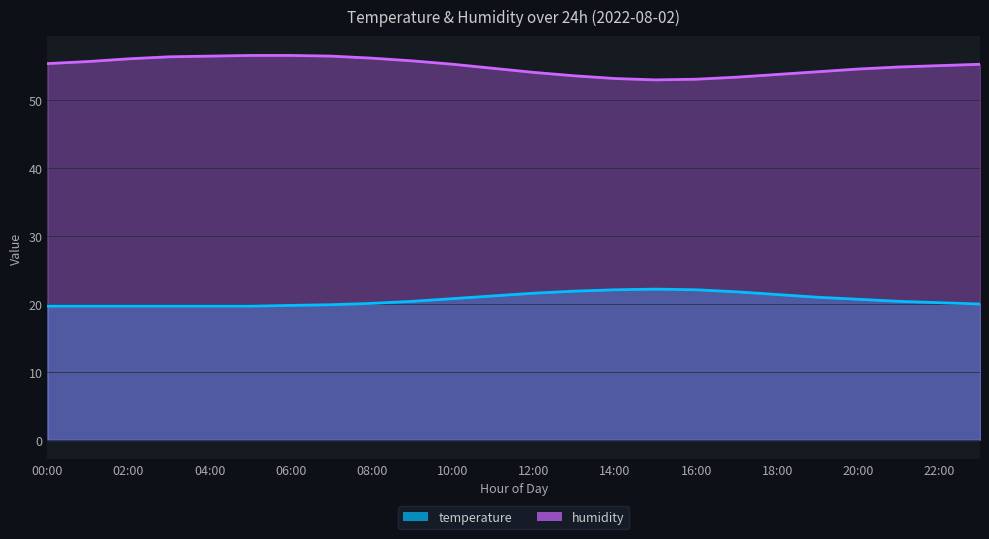

Which series has the widest spread of values?

humidity